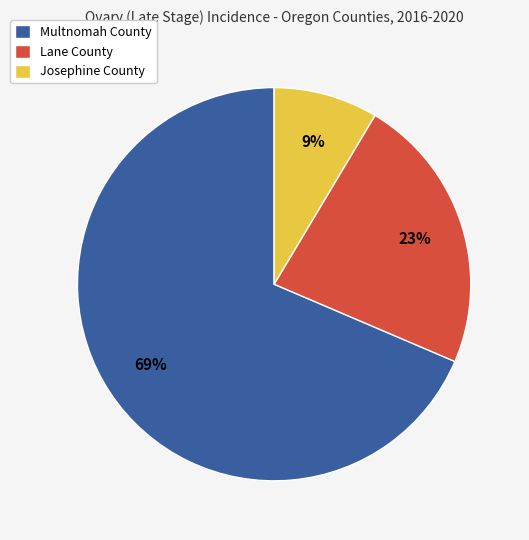

True or false: Lane County accounts for 9% of the total.

False